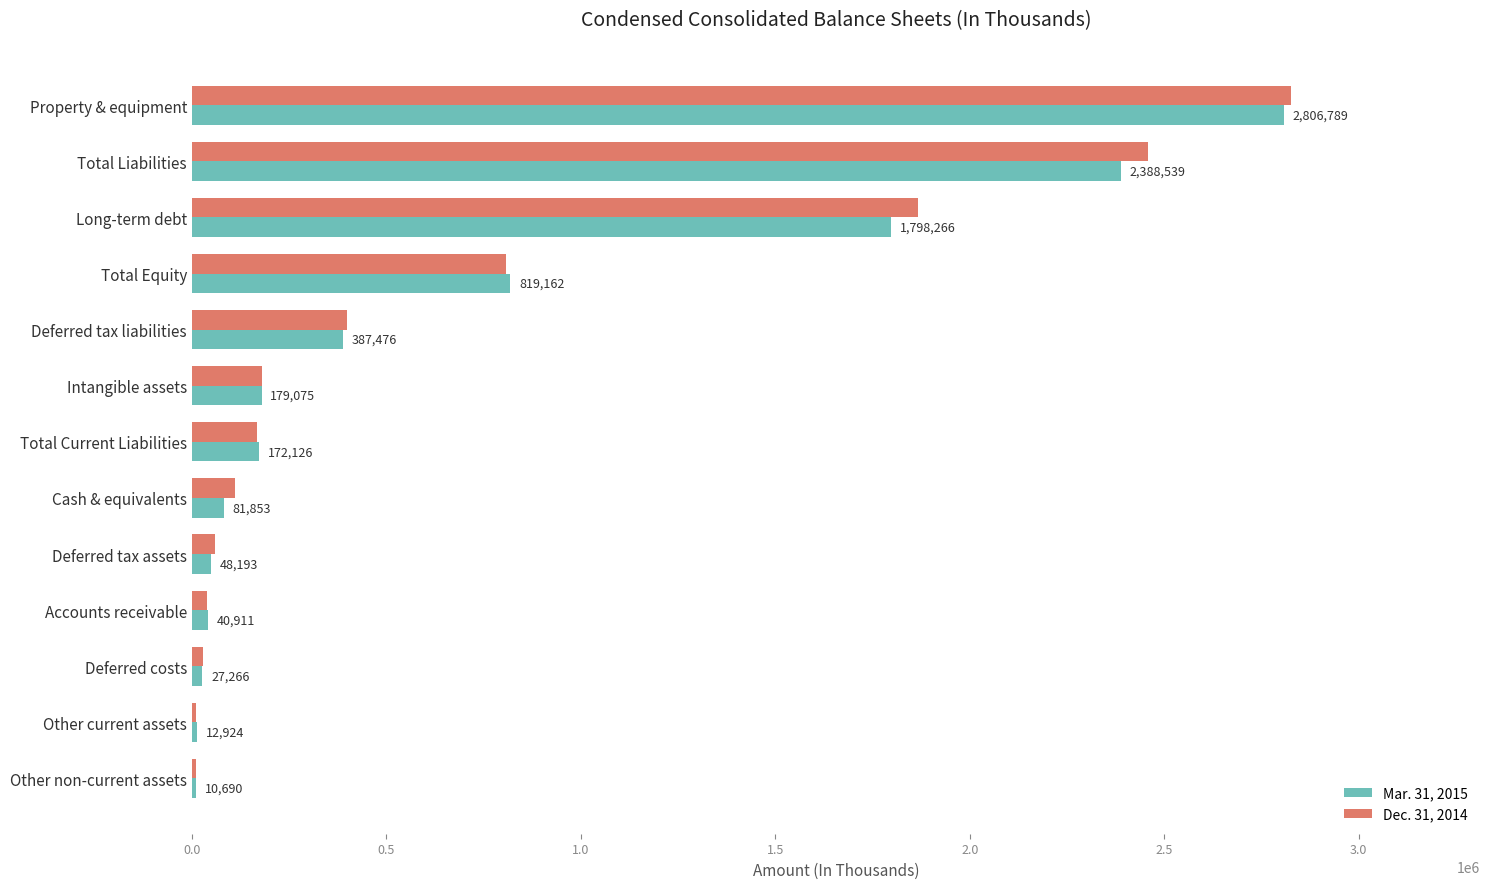

Is the value of Mar. 31, 2015 at Total Equity greater than the value of Dec. 31, 2014 at Deferred tax assets?

Yes